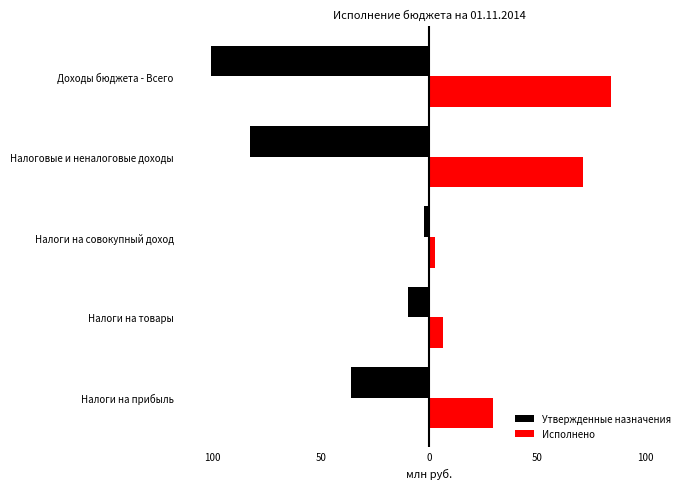

What are all the series names shown in the legend?

Утвержденные назначения, Исполнено